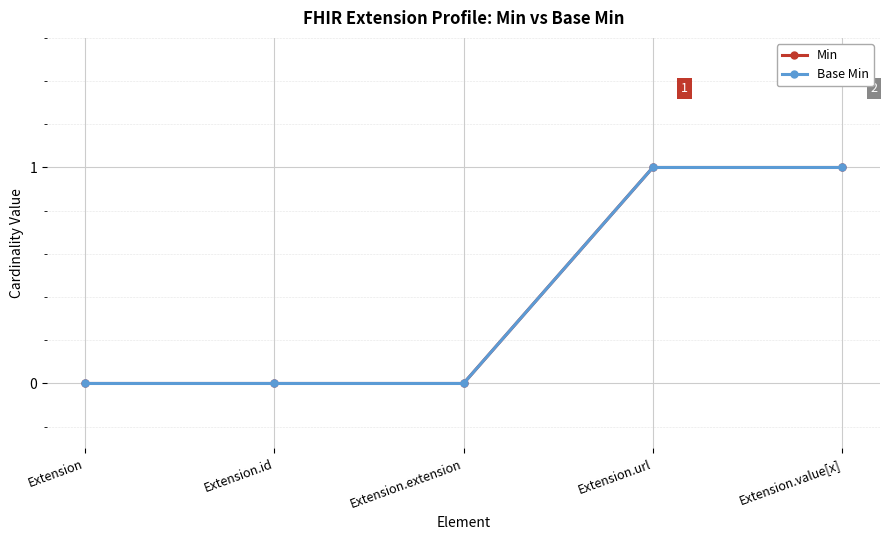

Which has a higher value, Extension.id or Extension.value[x]?

Extension.value[x]